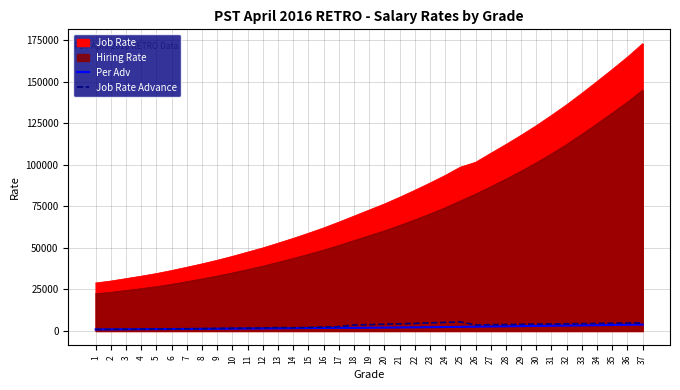

Which series has the largest total across all categories?

Job Rate Advance